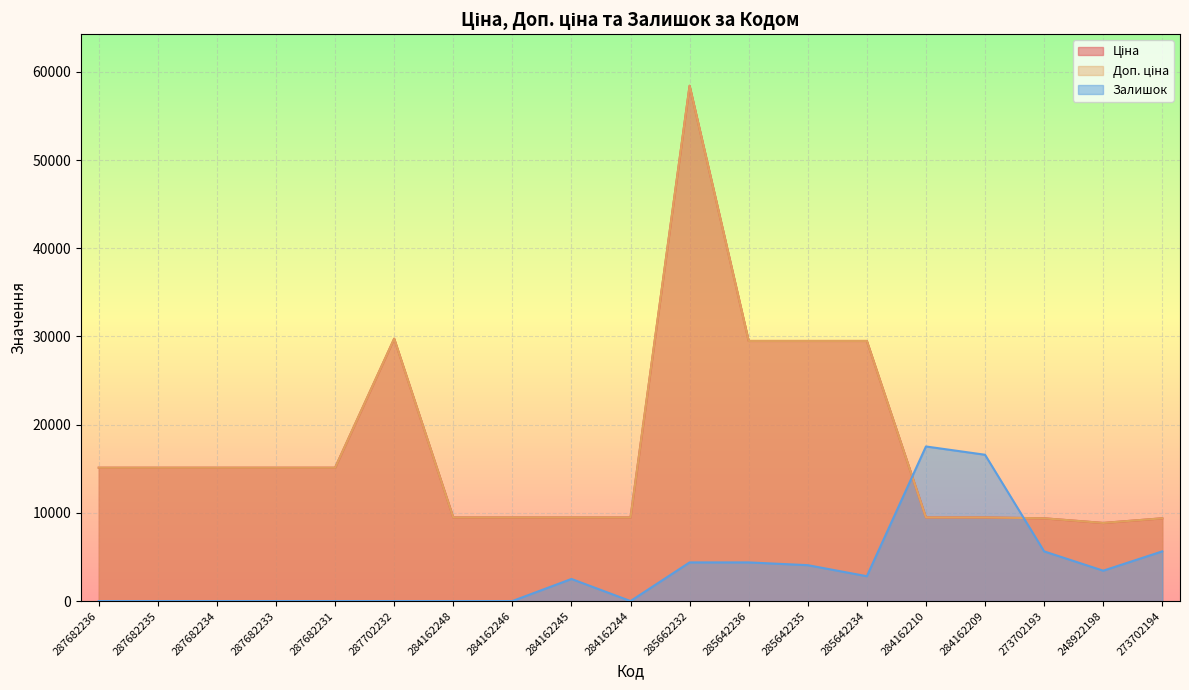

What is the sum of the Доп. ціна values at 284162210 and 287682235?

24600.1